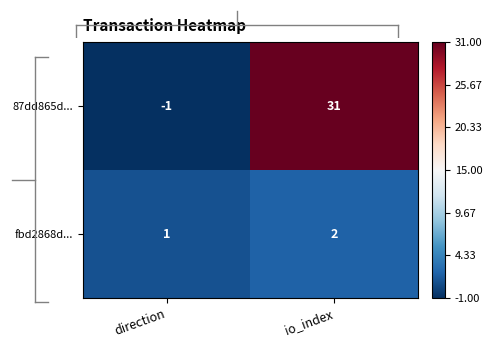

How many categories are shown in the chart?

2